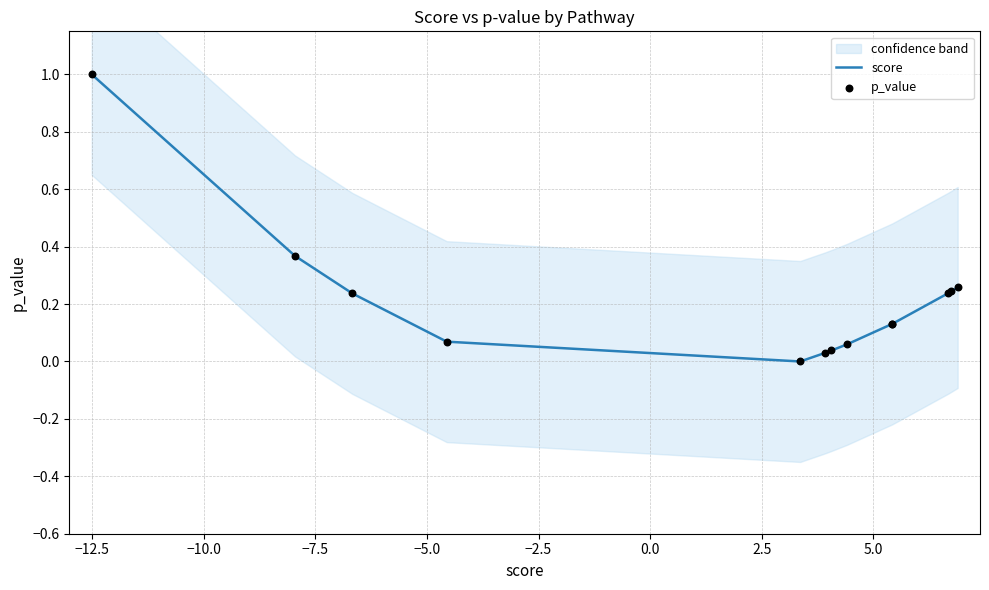

At how many categories does at least one series exceed 0?

12